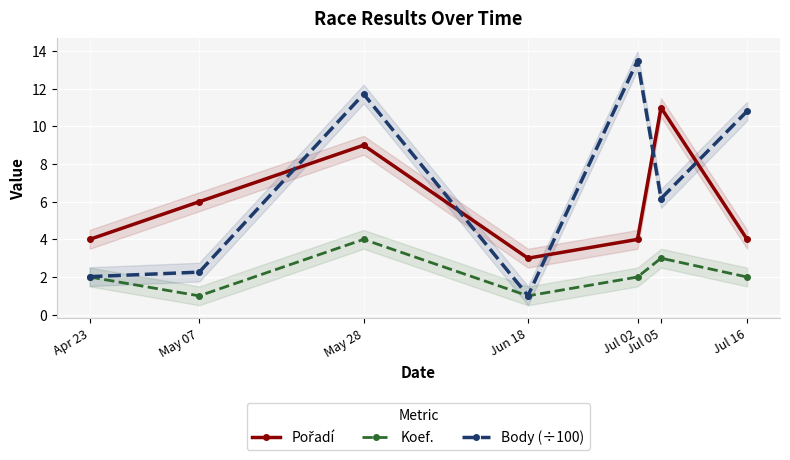

Rank the series by their maximum value, from lowest to highest.

Koef., Pořadí, Body (÷100)